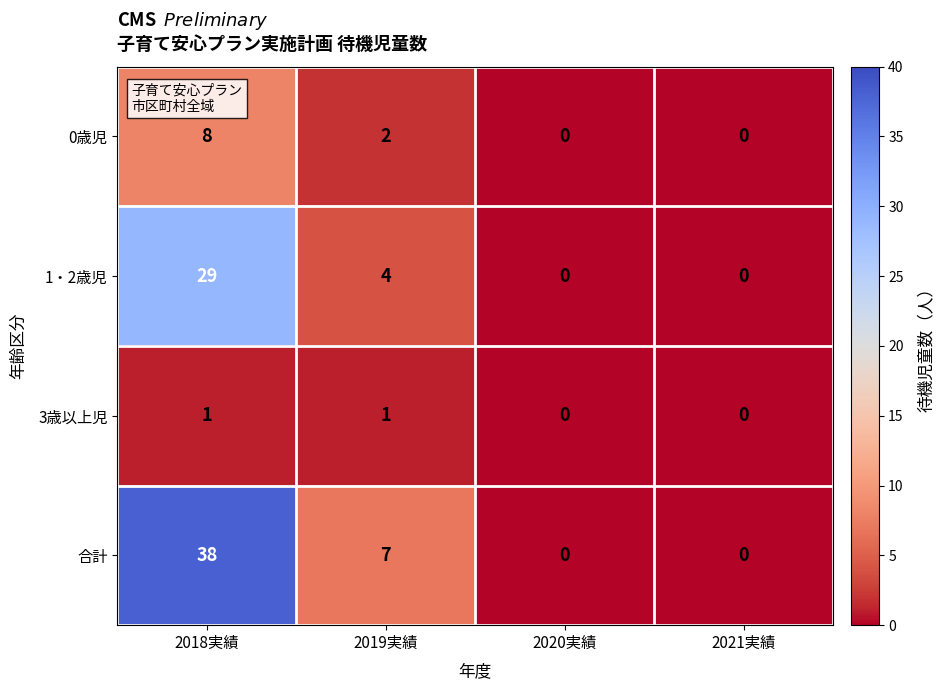

What is the total value across all series at 2019実績?

14